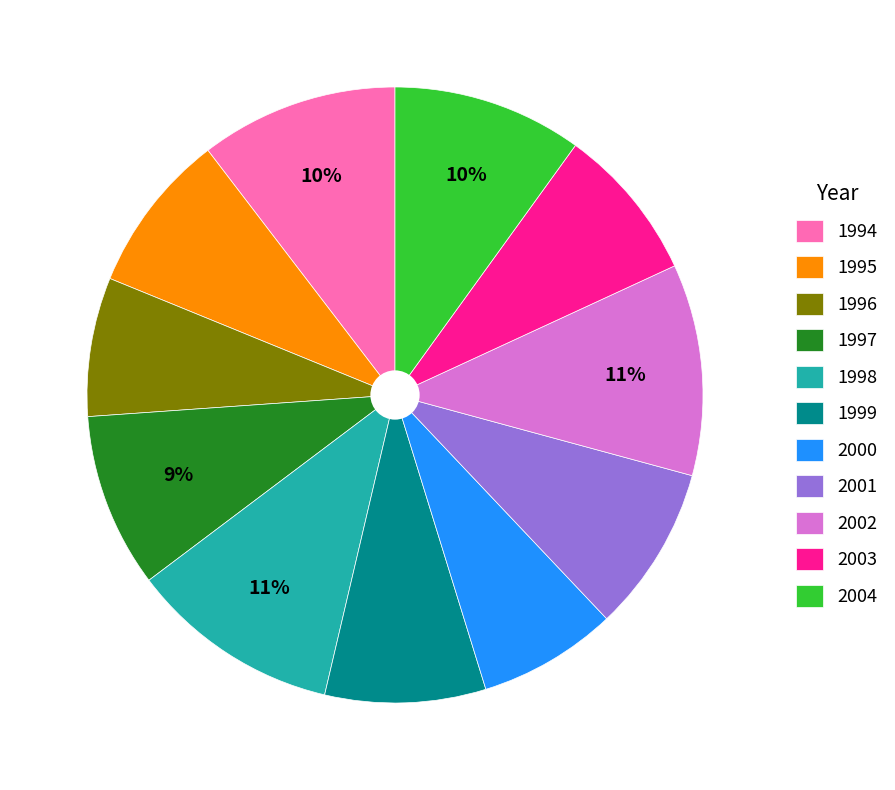

Combined, do 1996 and 2003 account for over 50%?

No